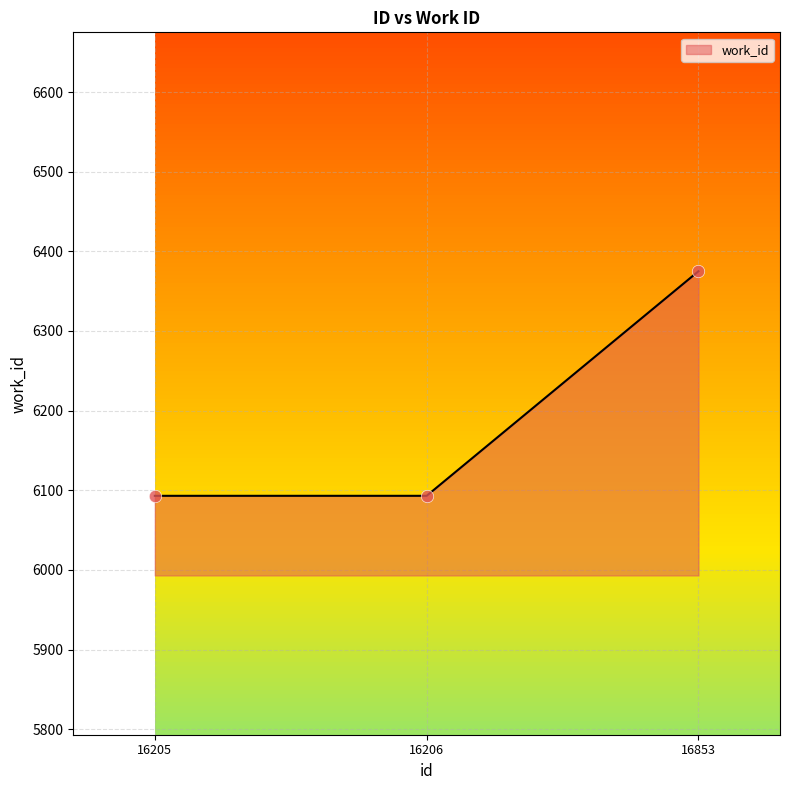

Which has a higher value, 16853 or 16206?

16853